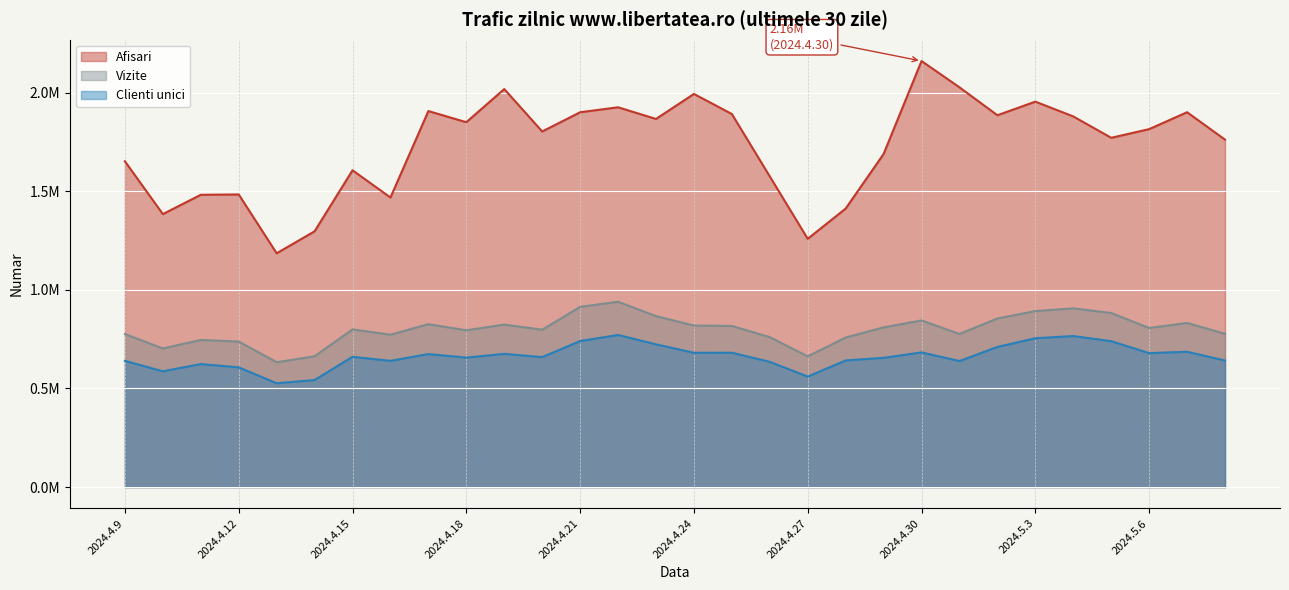

Is it true that Clienti unici equals 771171 at 2024.4.22?

True